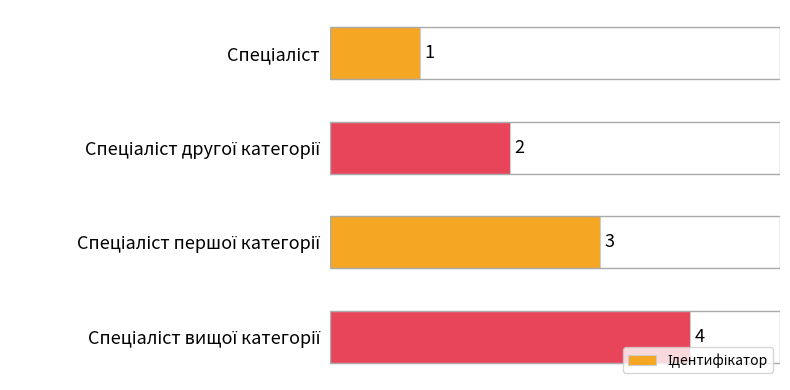

What is the difference between the maximum and second lowest values?

2